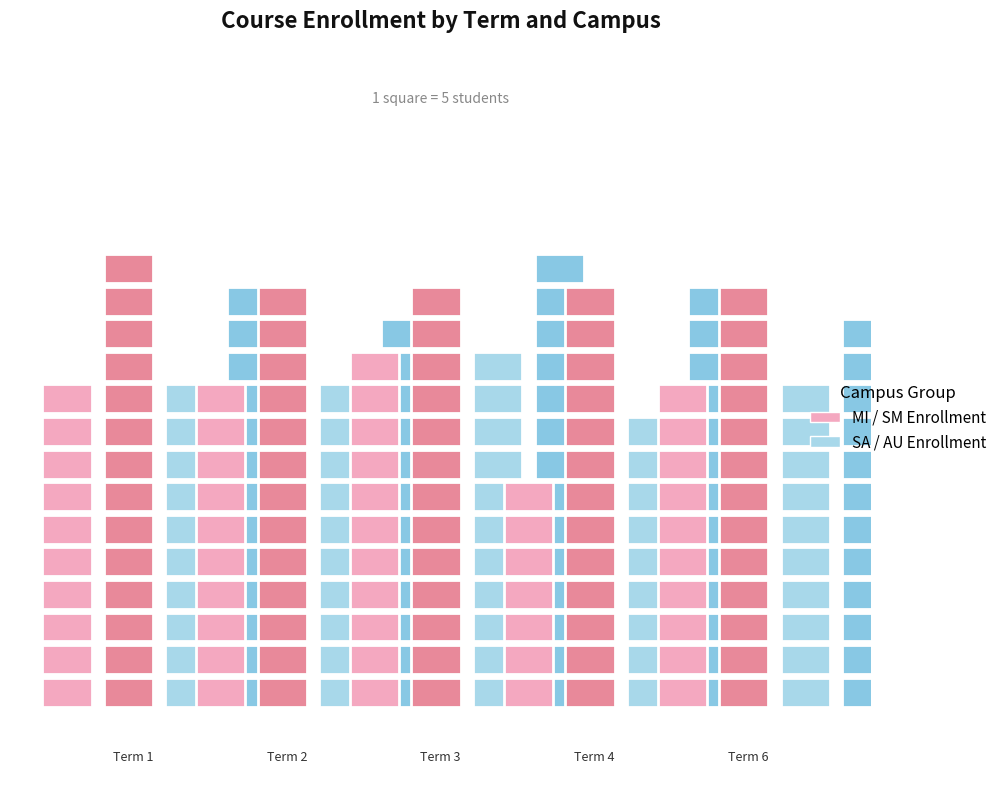

Are the bars grouped side by side (vs. stacked)?

Yes